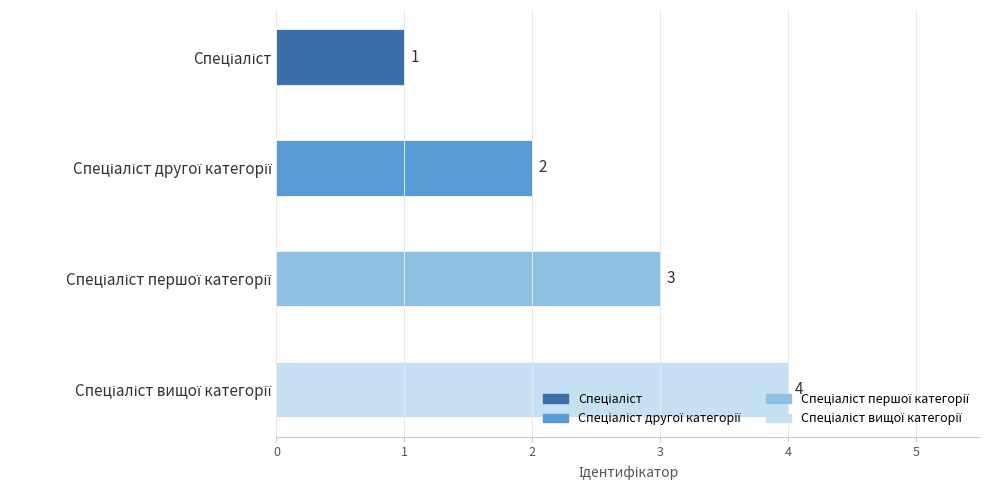

Reading right to left, list all the values displayed in this chart.

Спеціаліст вищої категорії=4	Спеціаліст першої категорії=3	Спеціаліст другої категорії=2	Спеціаліст=1